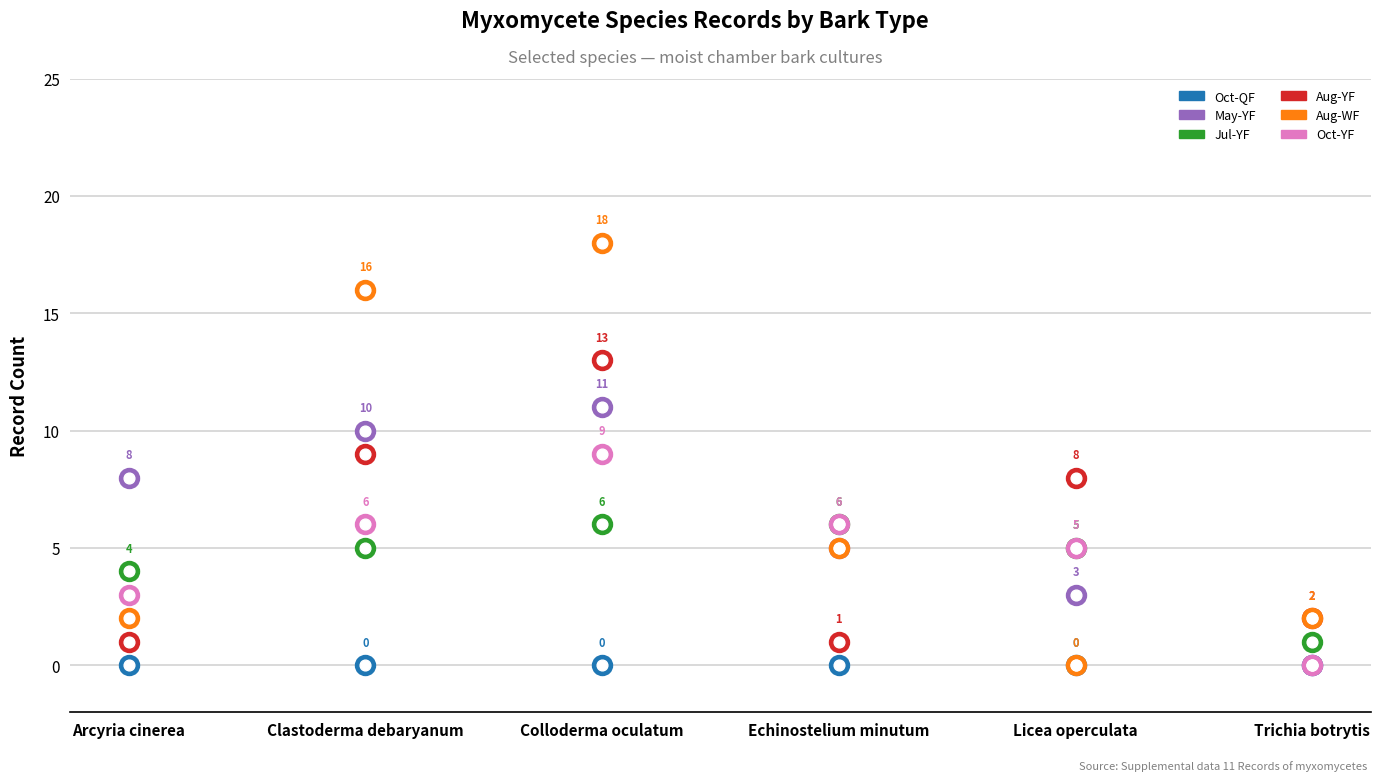

What are all the series names shown in the legend?

Oct-QF, May-YF, Jul-YF, Aug-YF, Aug-WF, Oct-YF